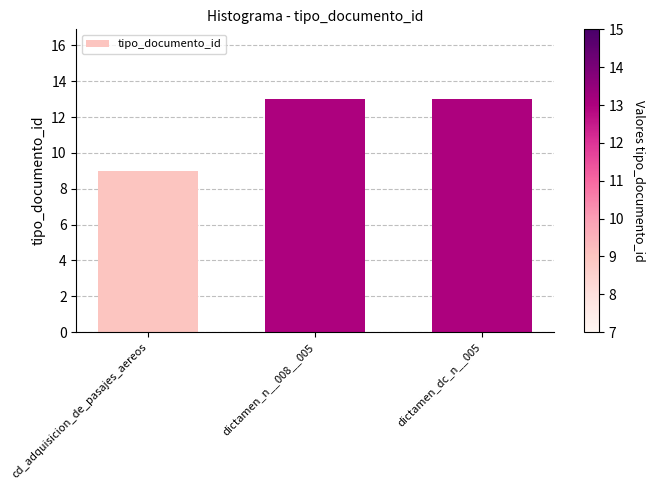

Is it true that the value at dictamen_dc_n__005 is 13?

True